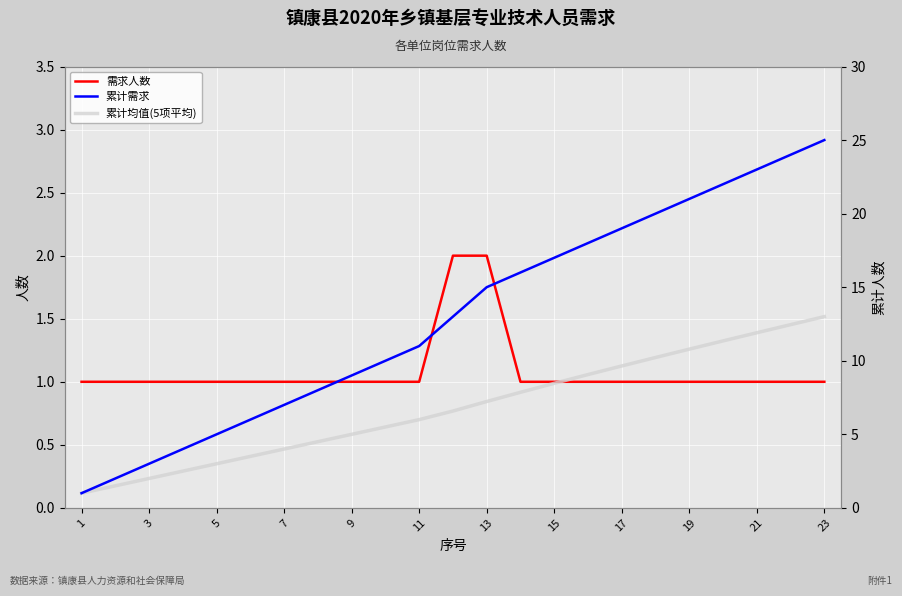

True or false: 累计需求 and 需求人数 cross at least once.

False